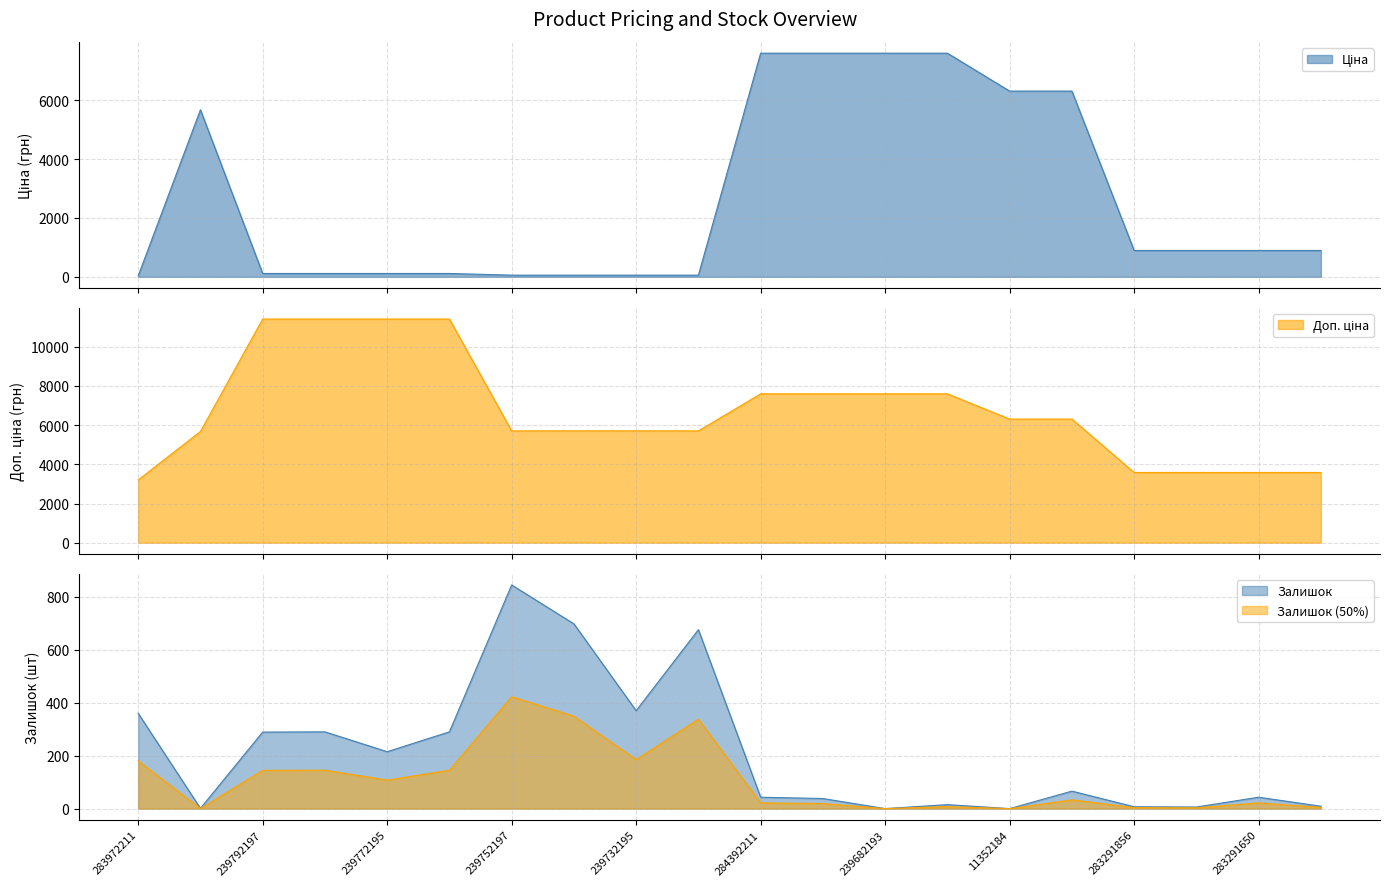

Between 283972211 and 283291650, which series saw the biggest shift?

Ціна